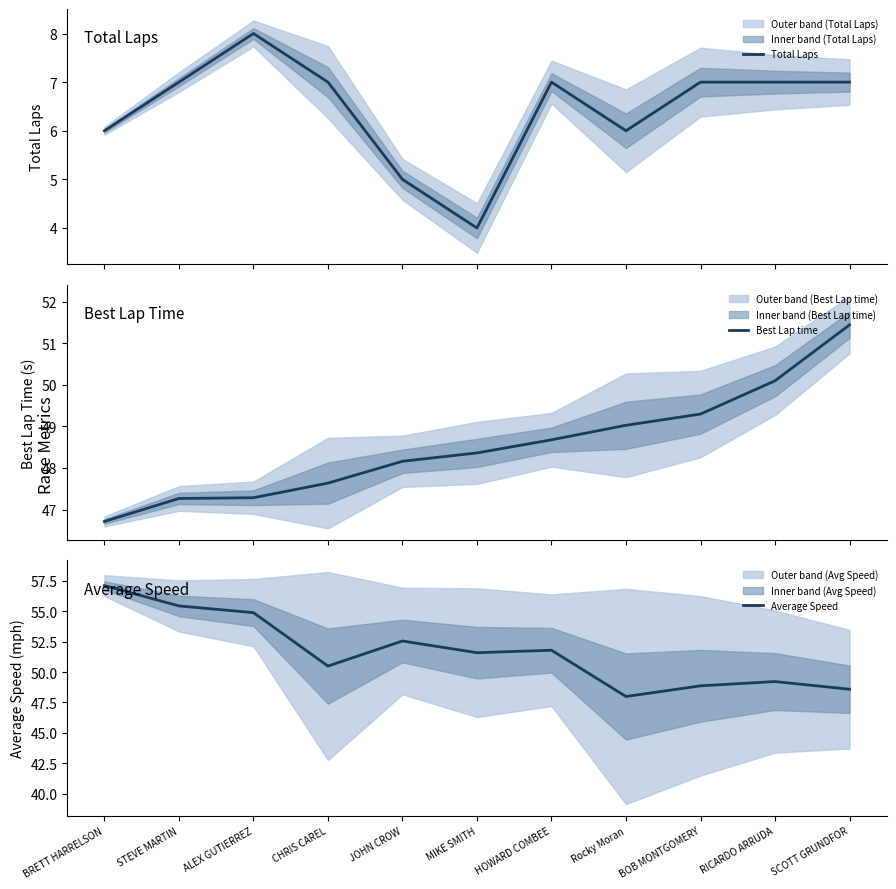

What is the sum of the Best Lap time values at ALEX GUTIERREZ and SCOTT GRUNDFOR?

98.7